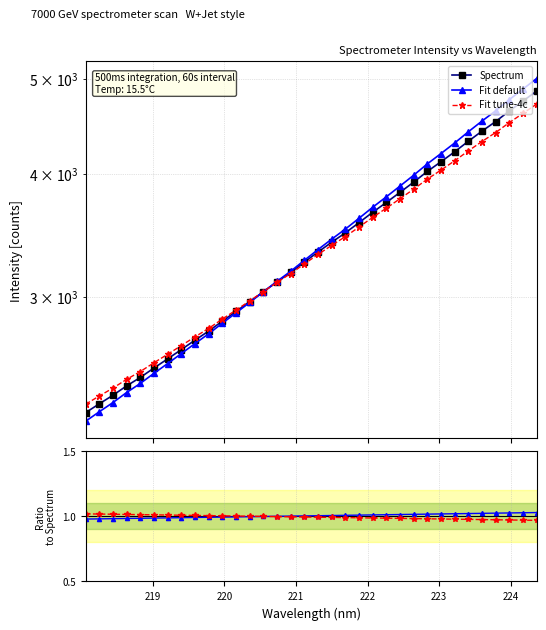

The value of Fit tune-4c at 224 is 0.3. True or false?

False